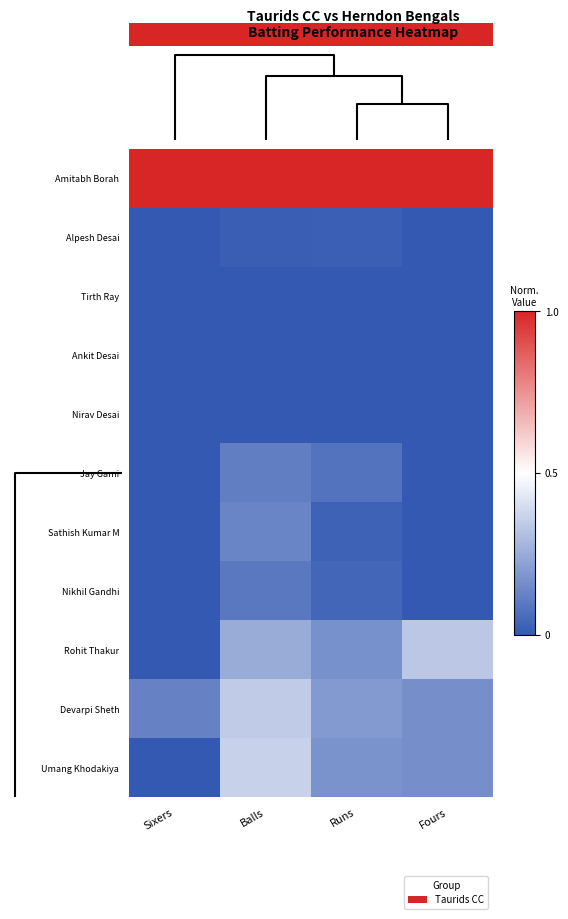

What is the total value across all series at Runs?

1.7